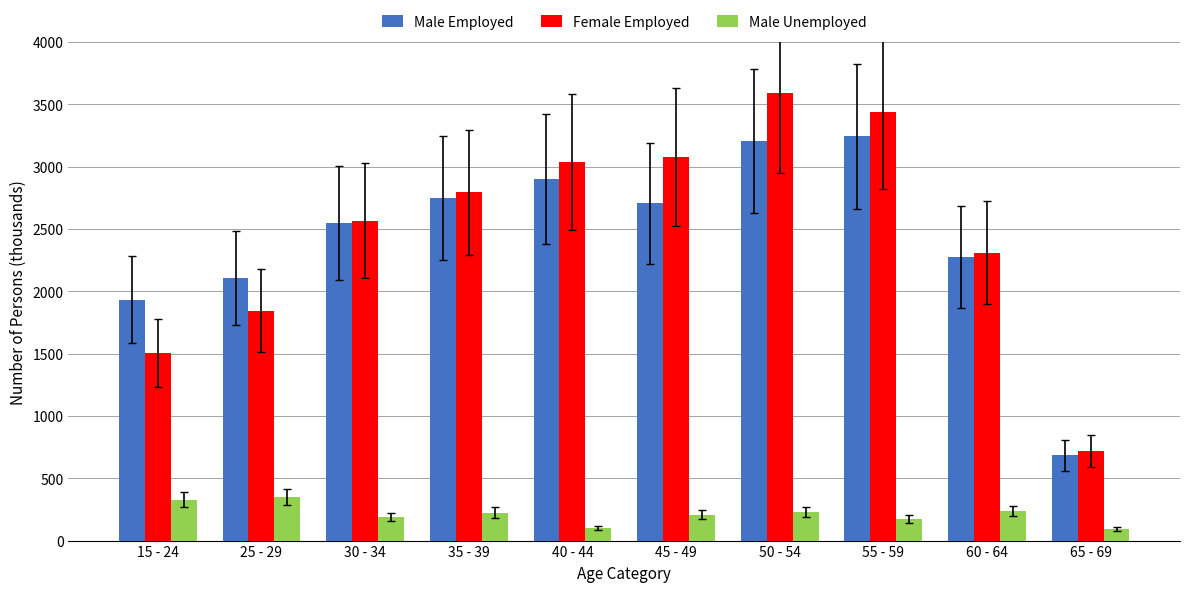

What is the sum of all Male Unemployed values?

2126.5